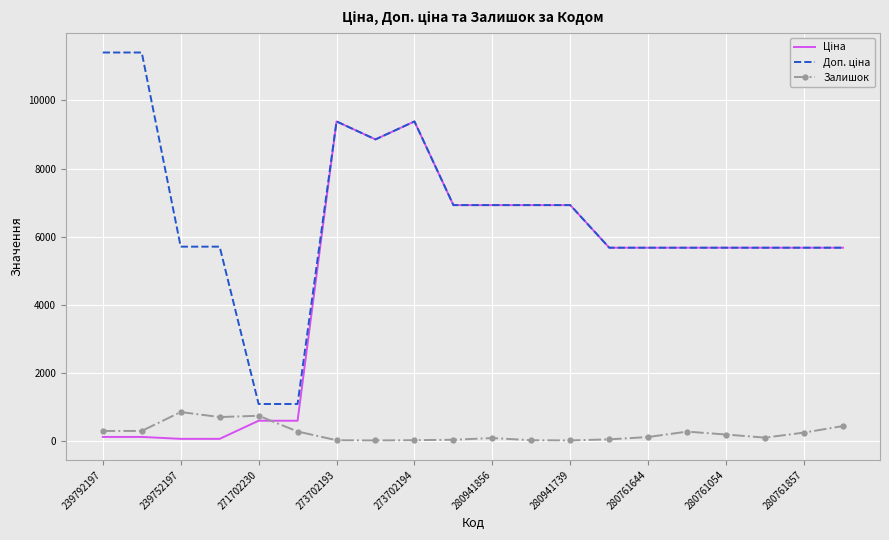

What is the highest value of the Залишок series?

845.0